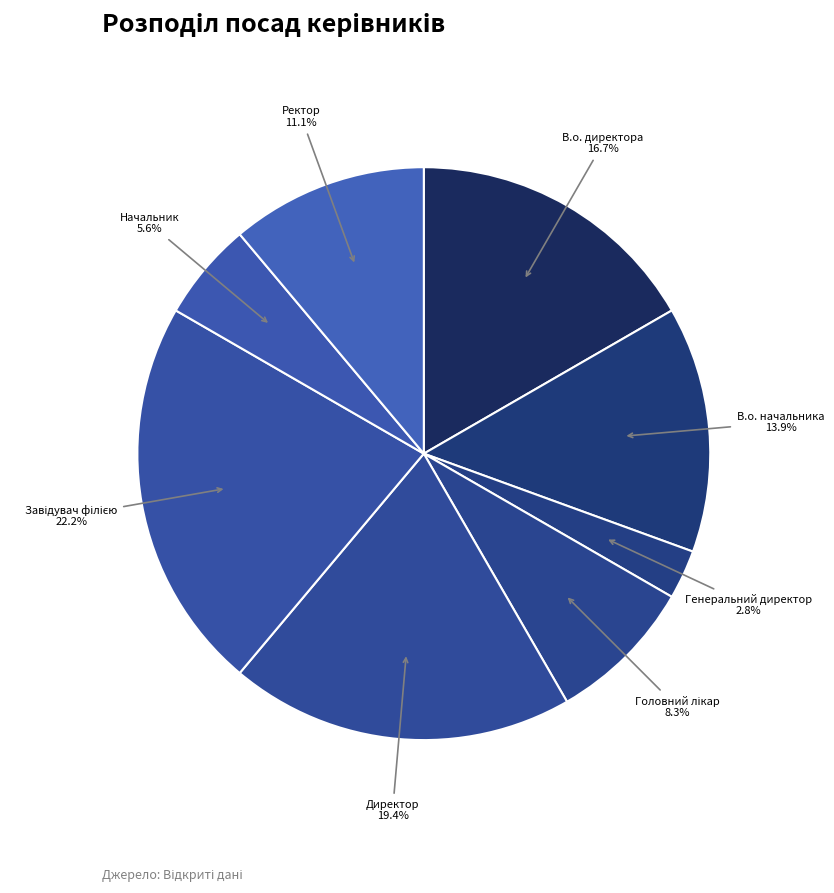

Approximately how many times larger is the value at Начальник compared to Ректор?

0.5